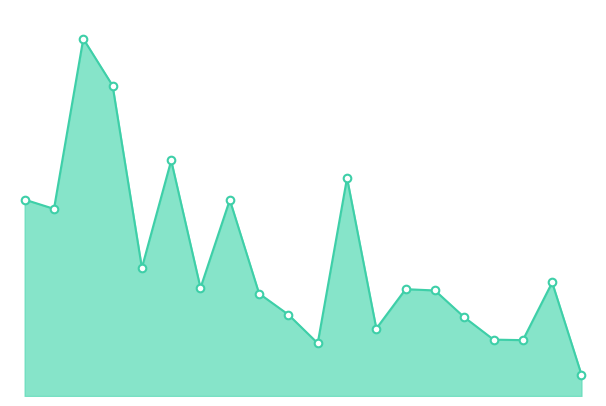

Is this an area chart (filled region under the line)?

Yes